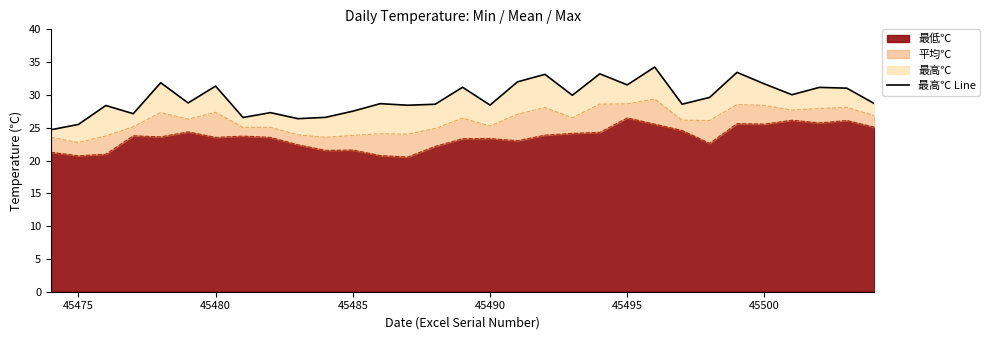

How many categories are shown in the chart?

31